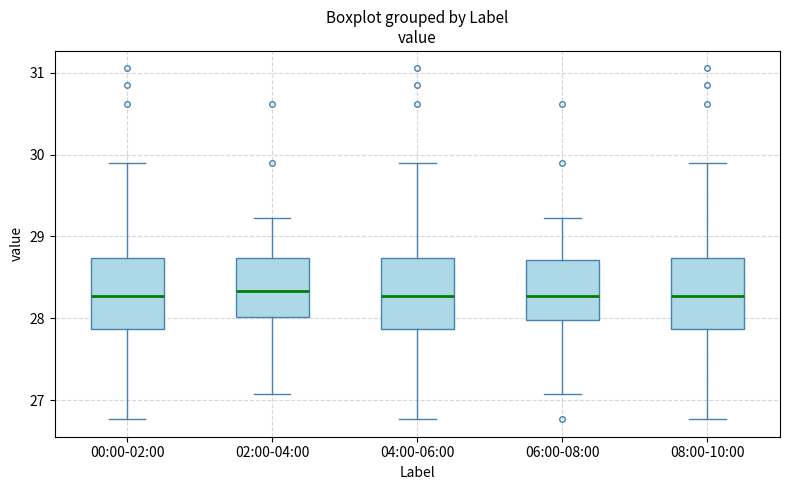

Reading left to right, read every box against the y-axis: the position of its median line, the range the box covers, and the ends of its whiskers. The values are not printed on the chart, so give them approximately, as read against the axis.

00:00-02:00: median 28.3, box 27.9 to 28.7, whiskers 26.8 to 29.9
02:00-04:00: median 28.3, box 28.0 to 28.7, whiskers 27.1 to 29.2
04:00-06:00: median 28.3, box 27.9 to 28.7, whiskers 26.8 to 29.9
06:00-08:00: median 28.3, box 28.0 to 28.7, whiskers 27.1 to 29.2
08:00-10:00: median 28.3, box 27.9 to 28.7, whiskers 26.8 to 29.9